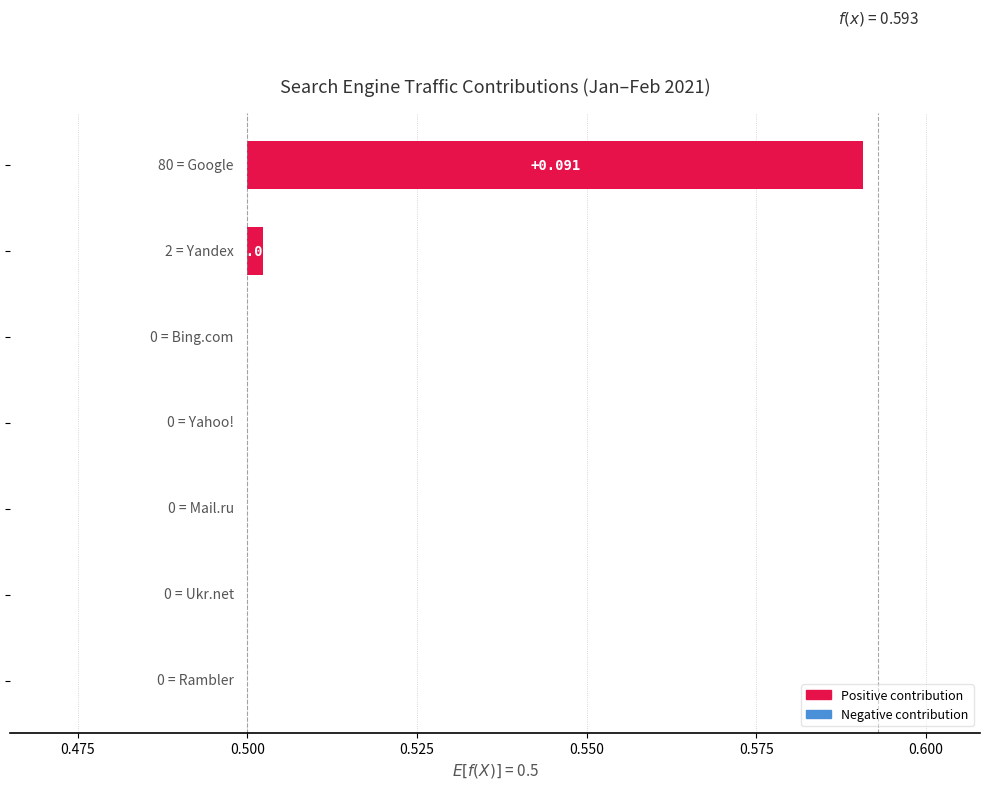

Count the number of categories in the chart.

7